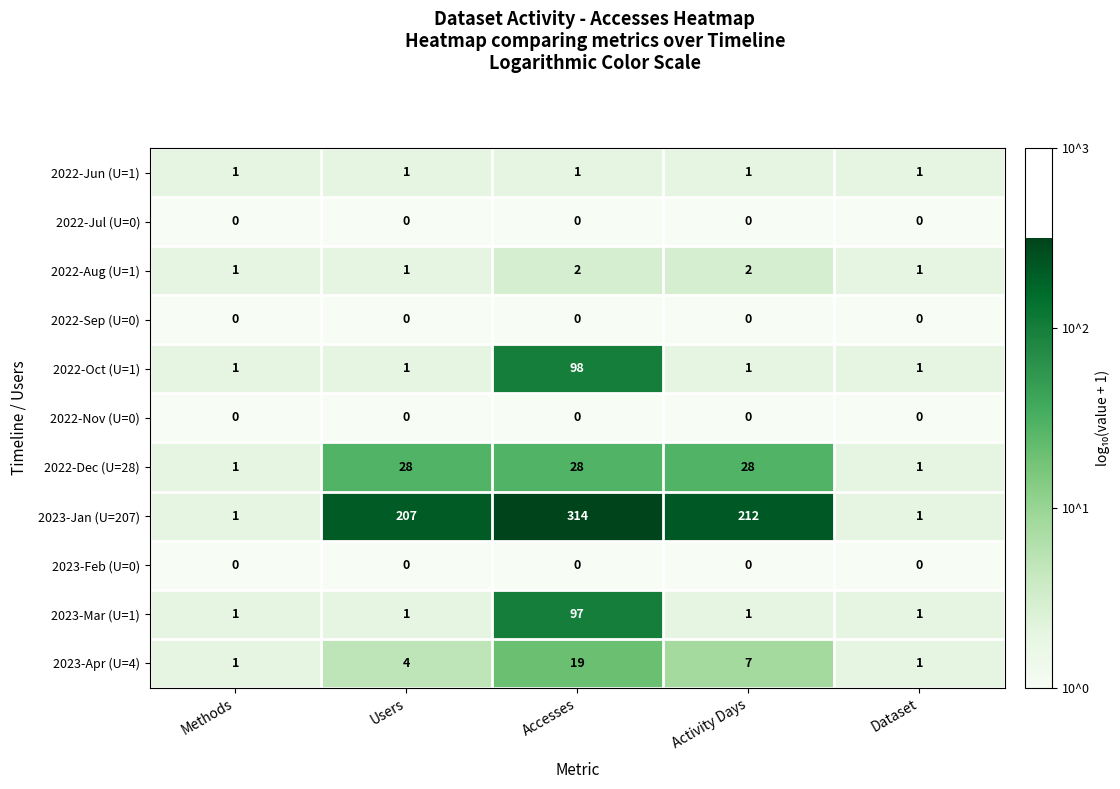

Is it true that 2022-Oct (U=1) equals 0 at Activity Days?

False